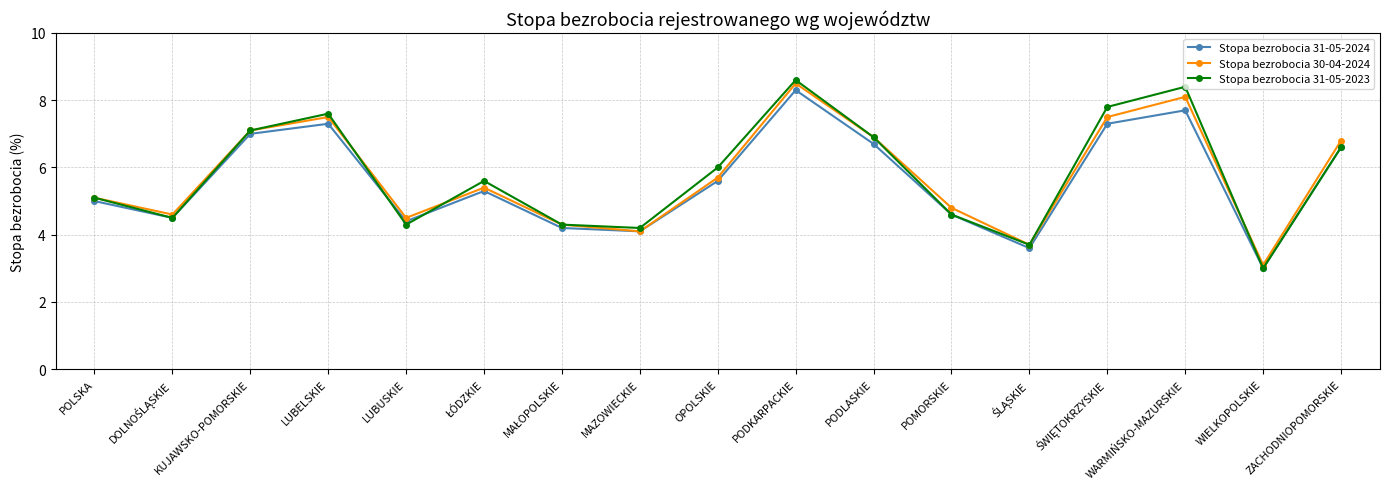

What is the total value across all series at MAZOWIECKIE?

12.4